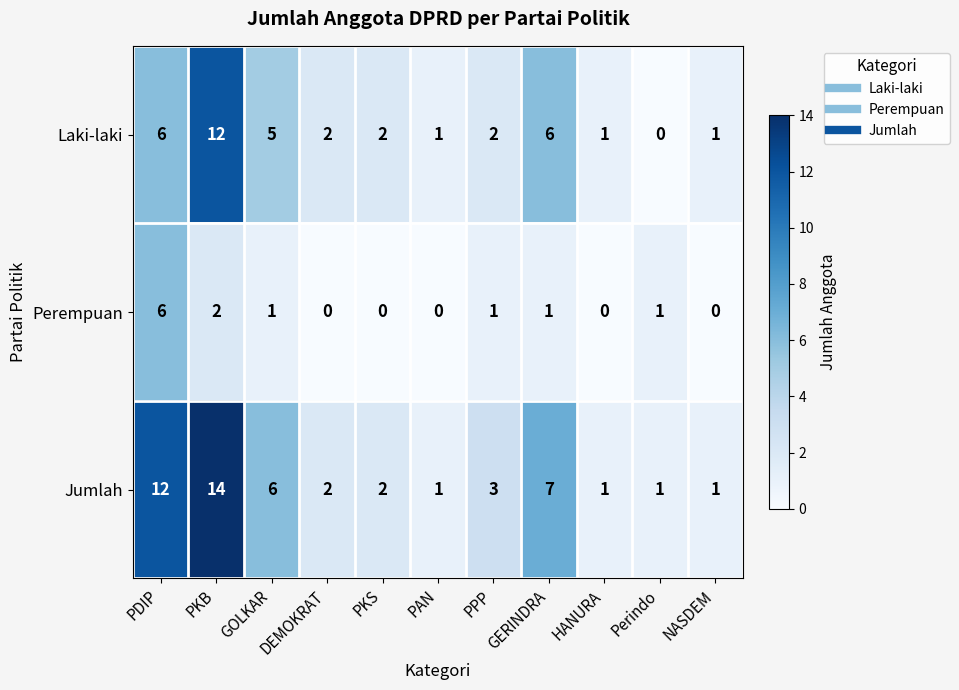

What is the maximum value shown in the chart?

14